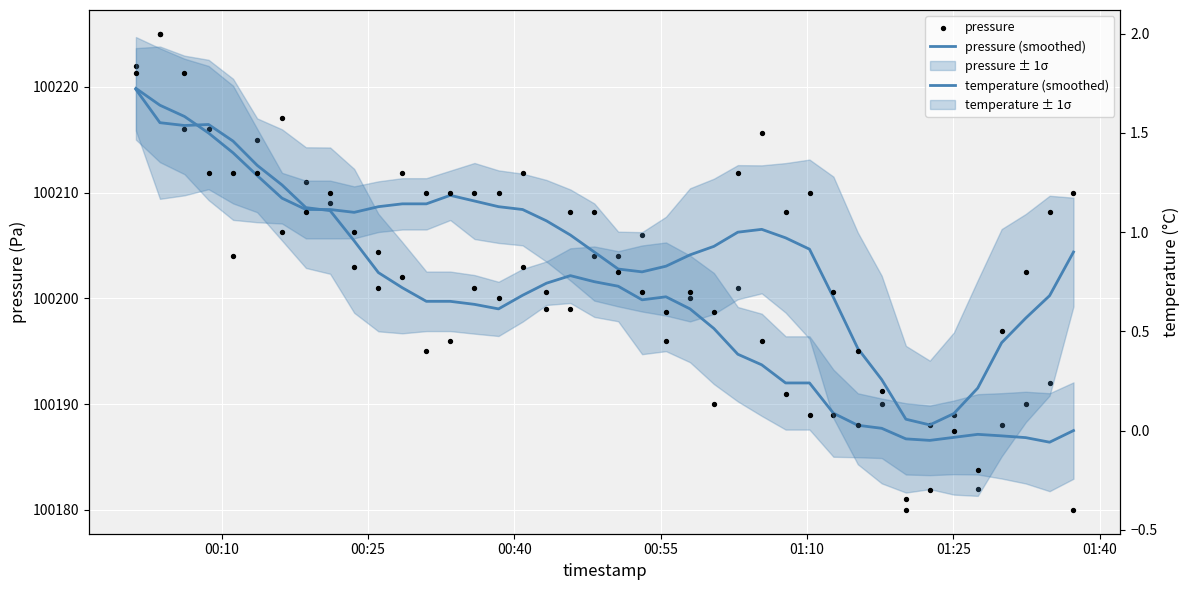

Is the value of pressure (smoothed) at 15 greater than the value of pressure at 01:40?

No